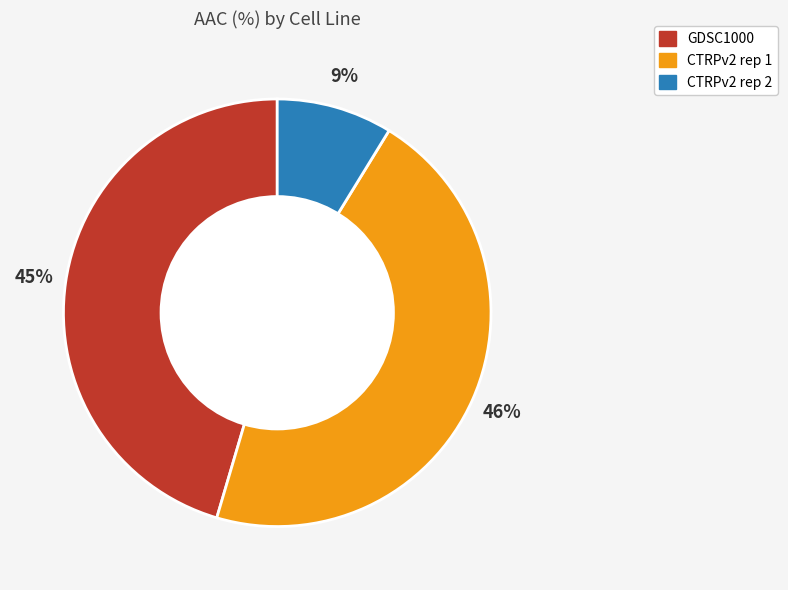

The GDSC1000 slice represents 37% of the pie. True or false?

False